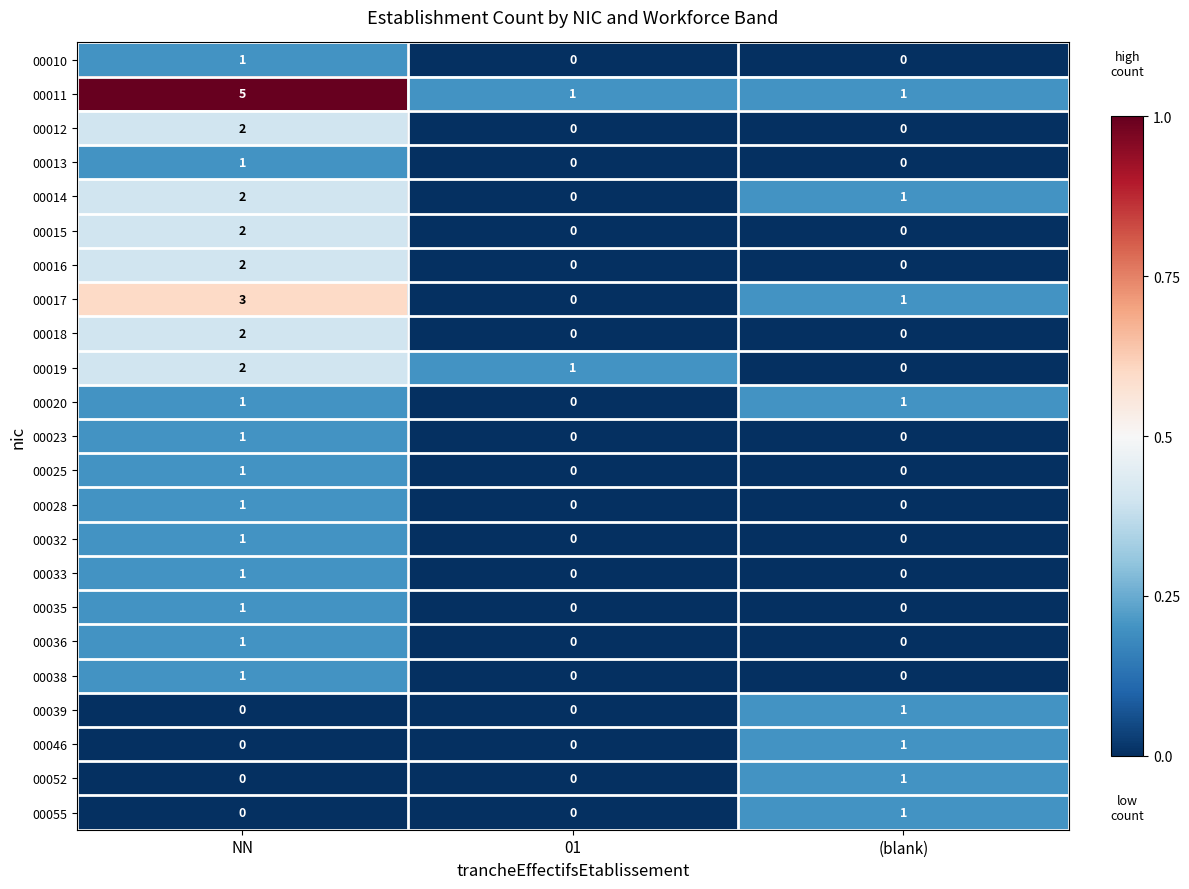

What is the total value across all series at (blank)?

8